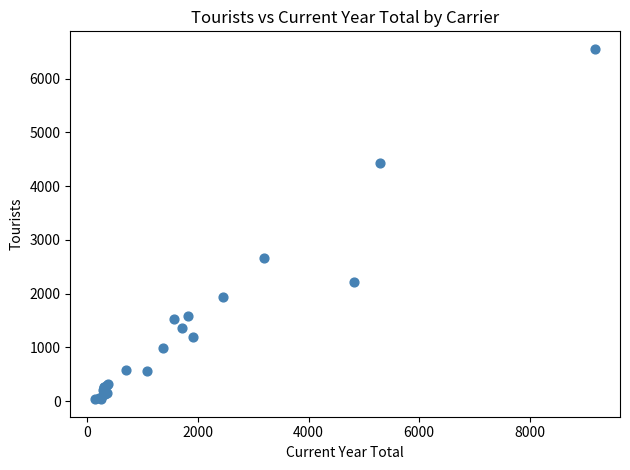

What Y value in the scatter plot is closest to 3295?

2663